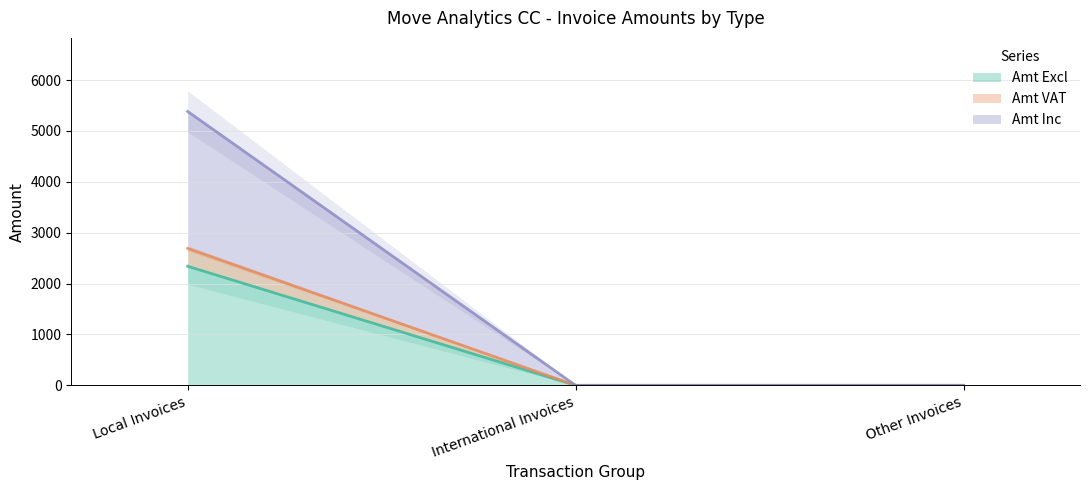

Which series has the largest total across all categories?

Amt Inc